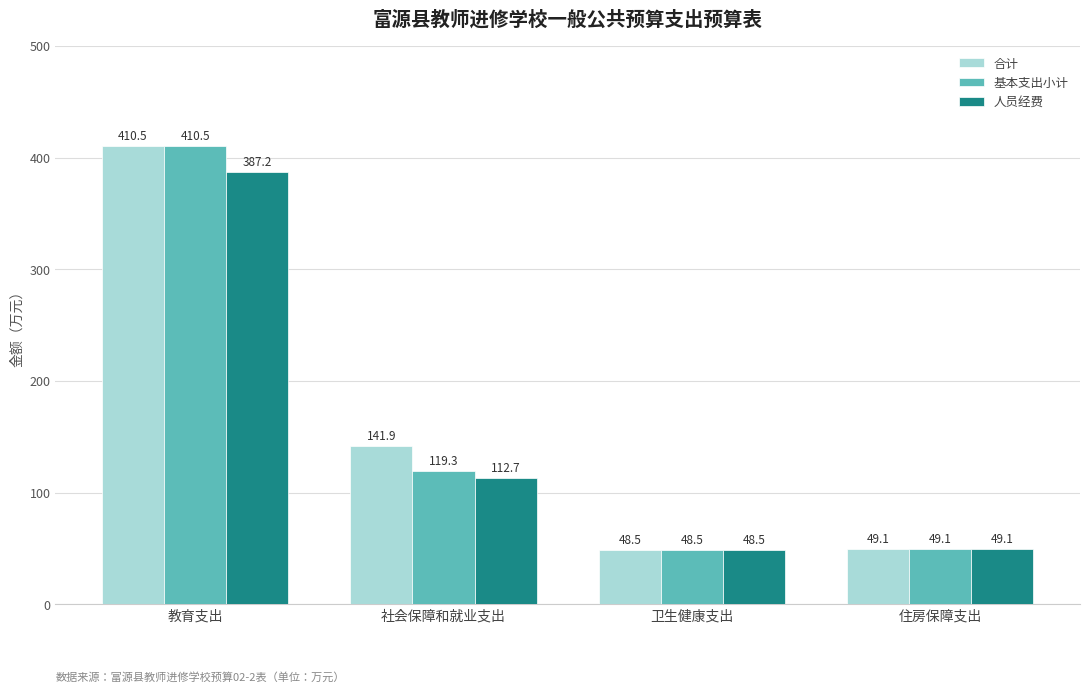

What is the difference between the maximum and minimum values in the 基本支出小计 series?

361.9